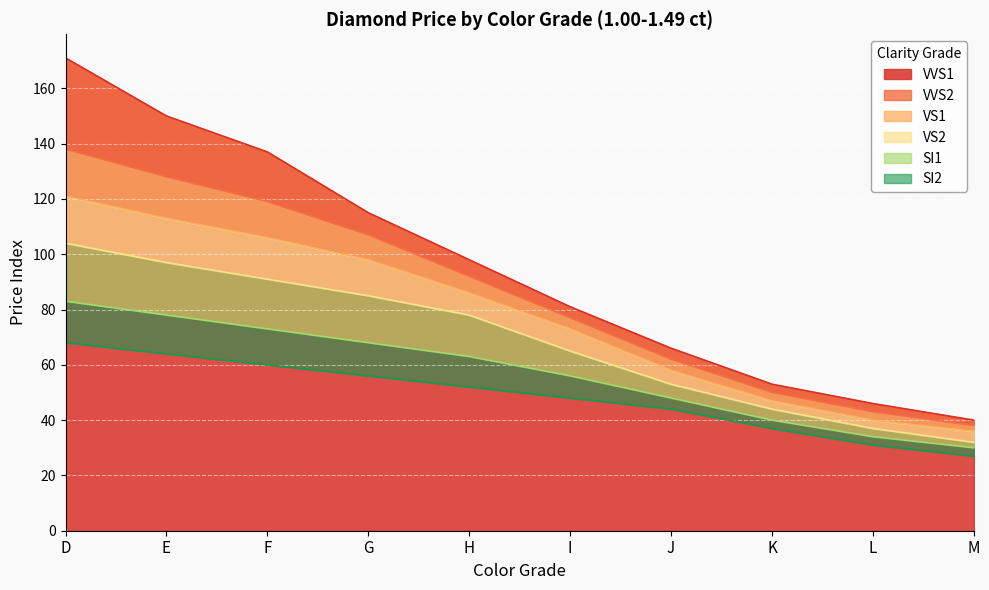

How many data points in VS2 are less than 78?

5